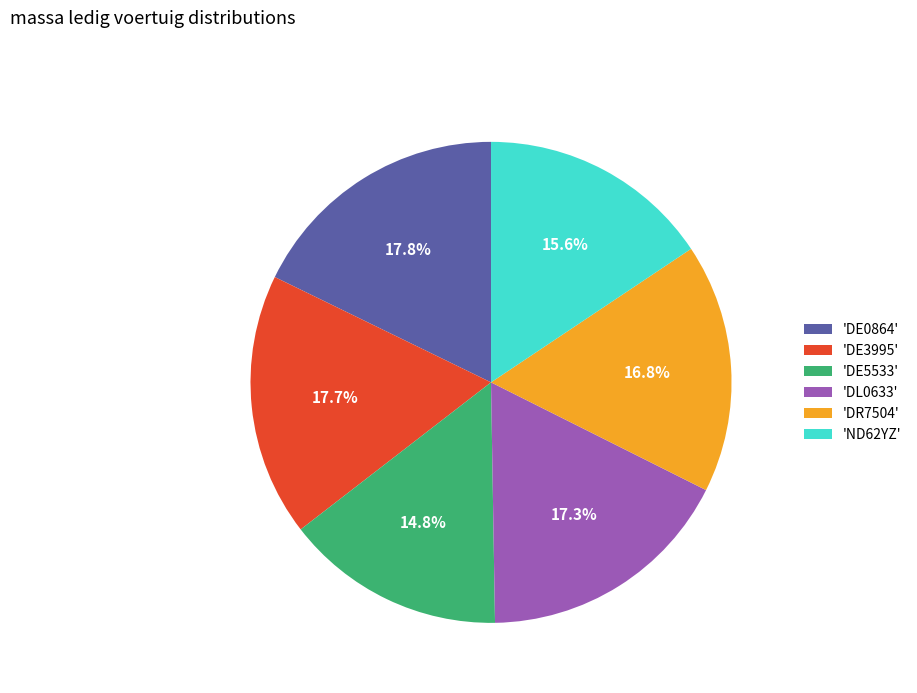

Which slice is the smallest?

'DE5533'